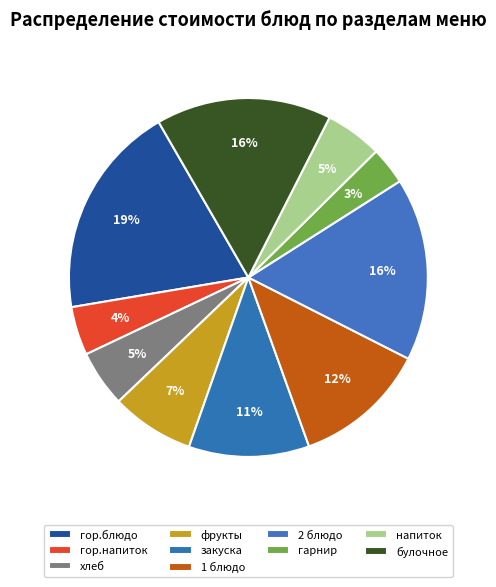

How many segments does this pie chart have?

10